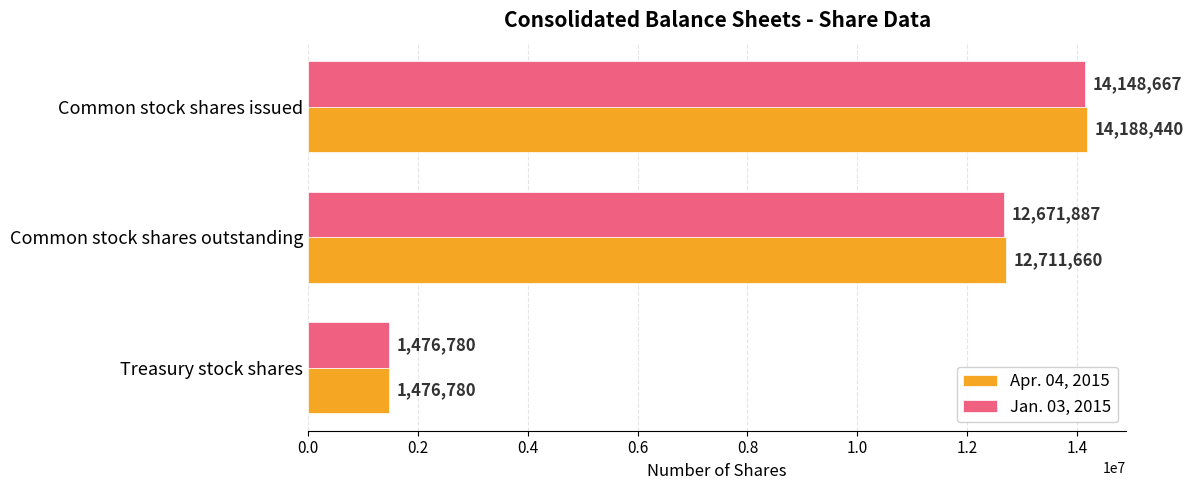

Between Common stock shares issued and Treasury stock shares, which series saw the biggest shift?

Apr. 04, 2015